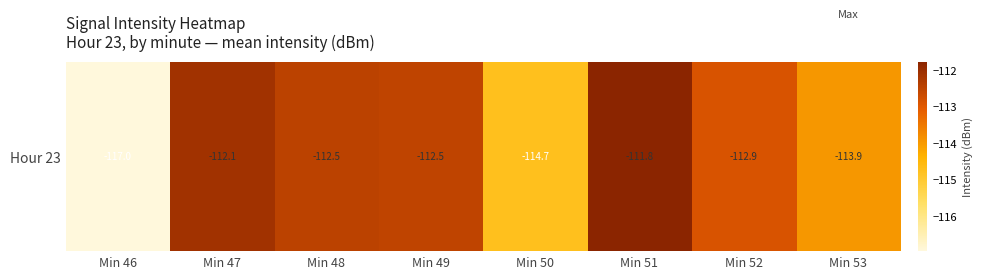

Which label corresponds to the largest value in the chart?

Min 51